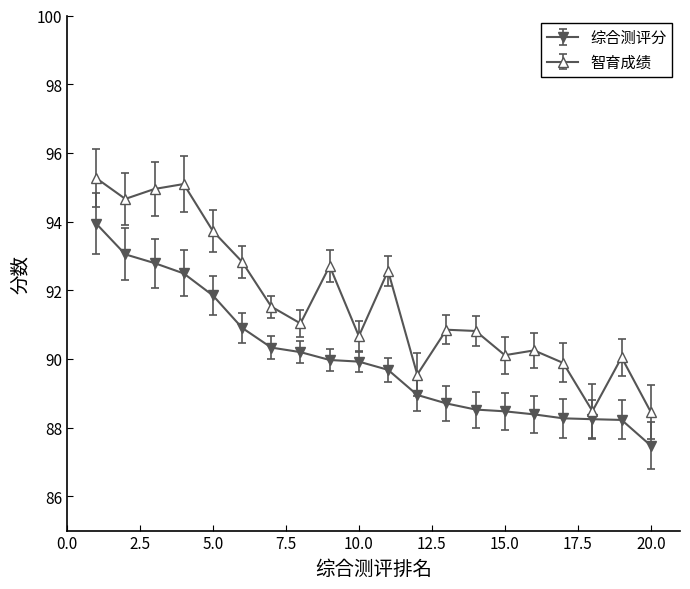

Is this an area chart (filled region under the line)?

No